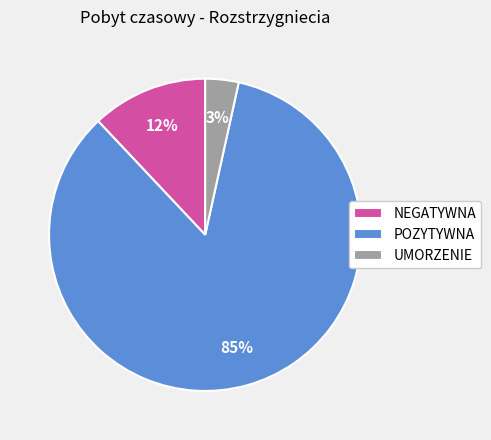

Count the number of slices in the pie.

3